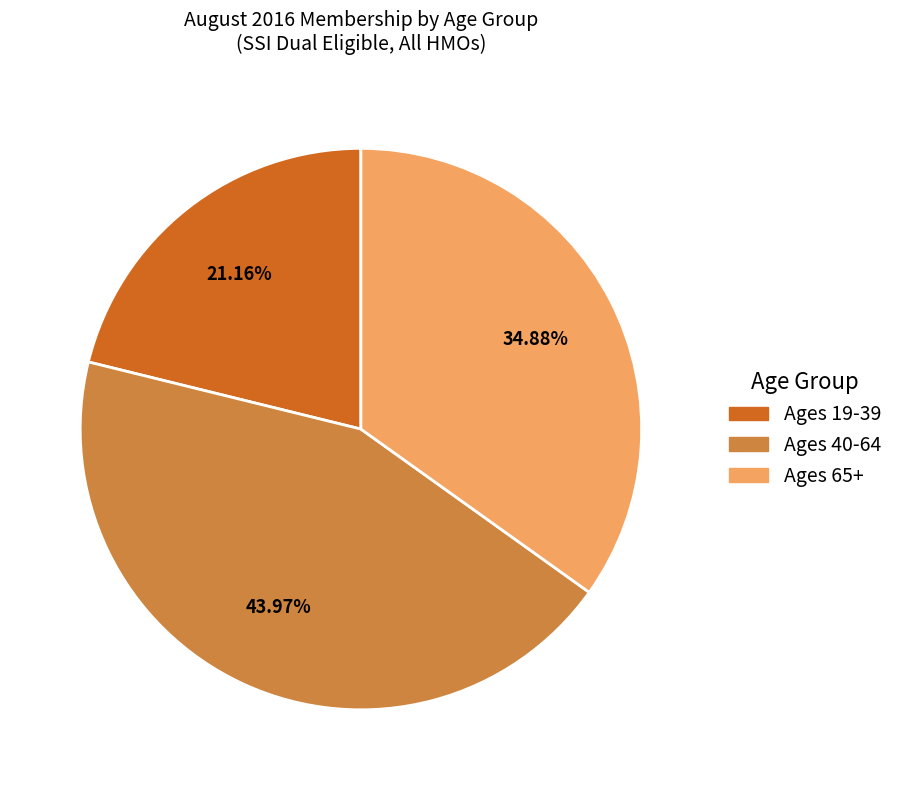

To the nearest percent, what percentage of the pie is Ages 65+?

35%